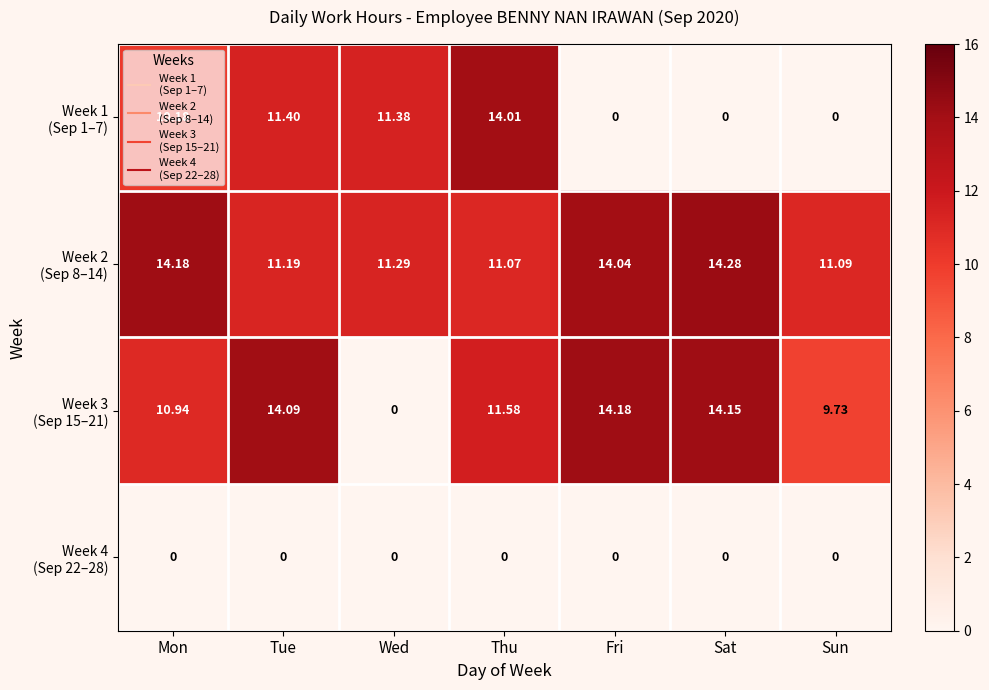

At which category is the sum across all series the highest?

Tue